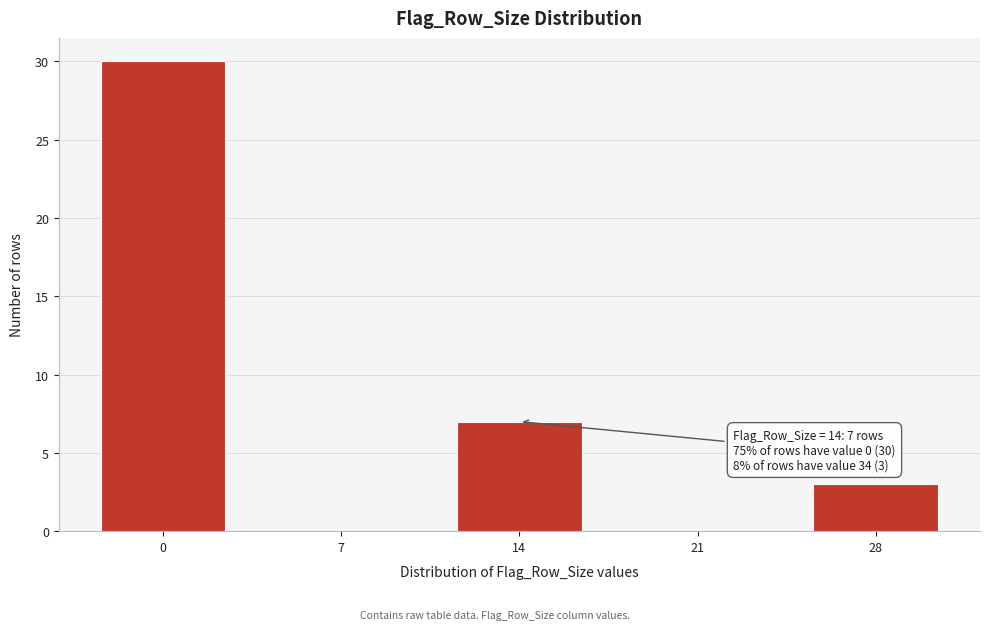

Reading left to right, what are all the values shown in this chart?

0=30	7=0	14=7	21=0	28=3